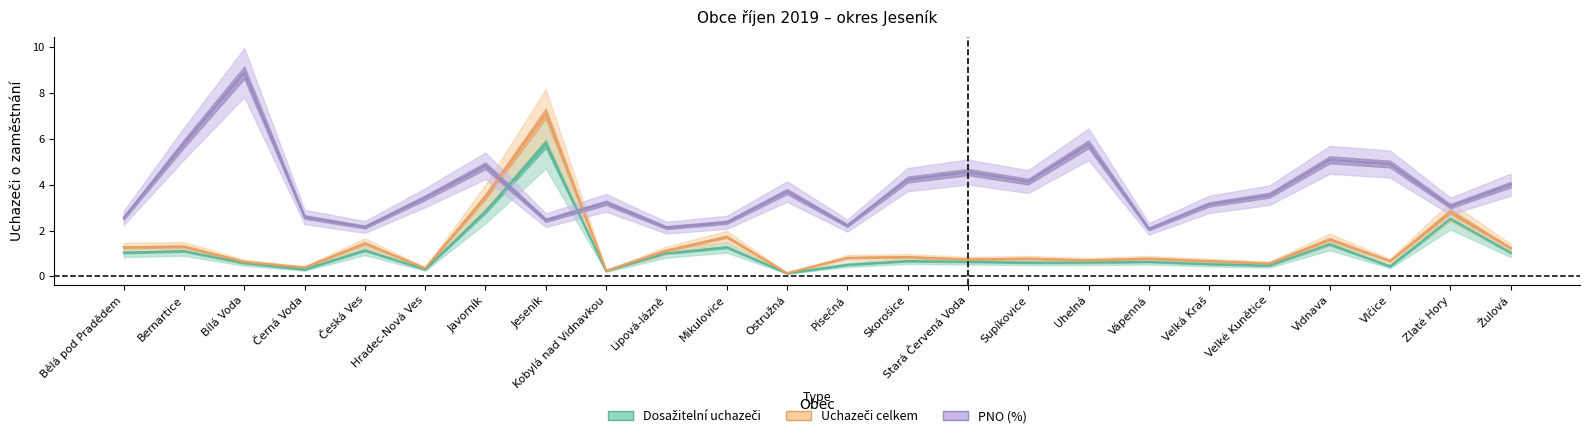

Which label corresponds to the smallest value in the chart?

Ostružná